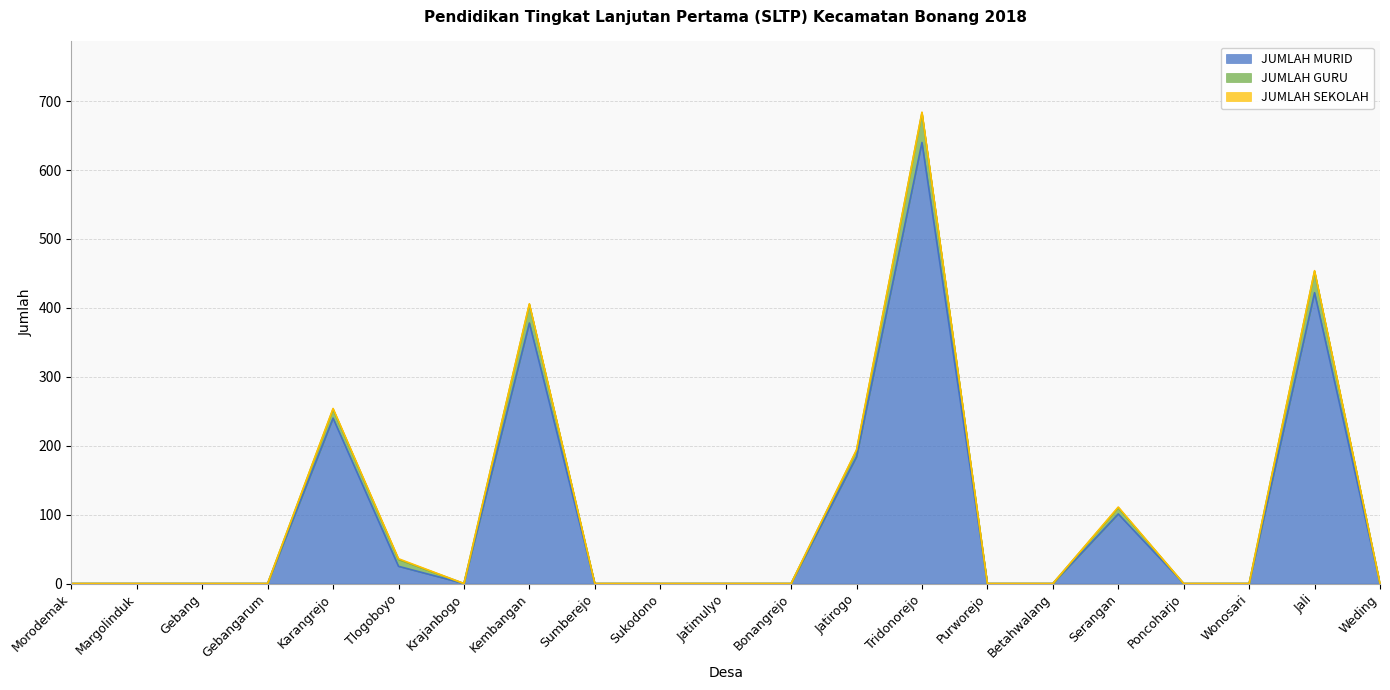

What is the difference between the second highest and minimum values in the JUMLAH MURID series?

422